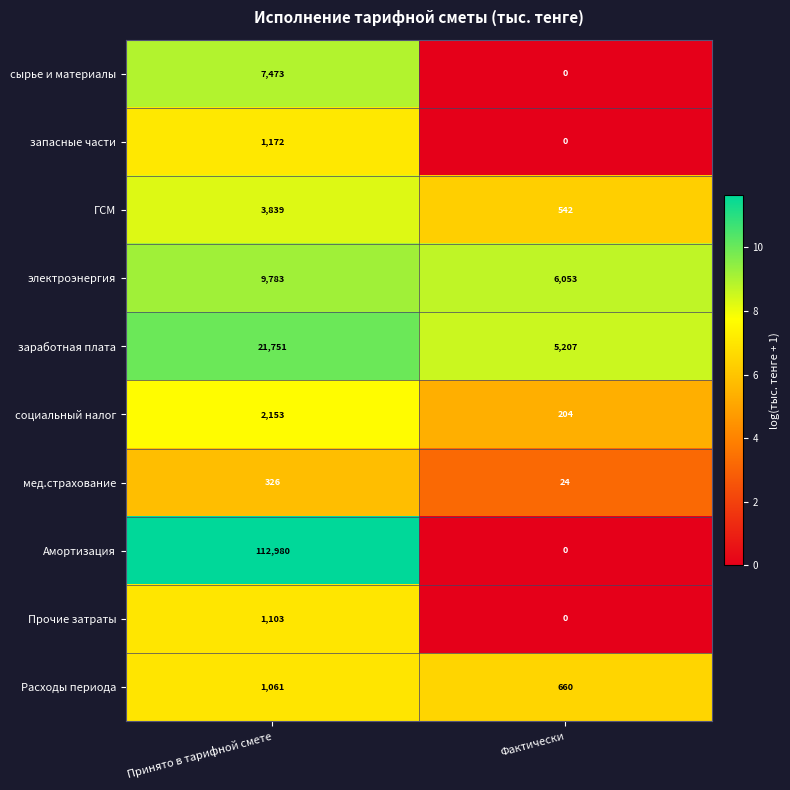

Which label corresponds to the smallest value in the chart?

Фактически